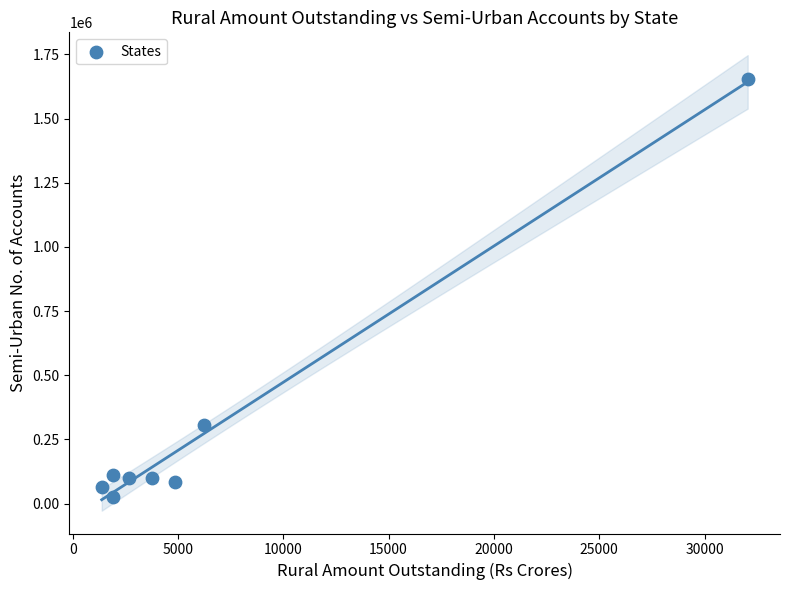

What is the range of Y values (max minus min)?

1627197